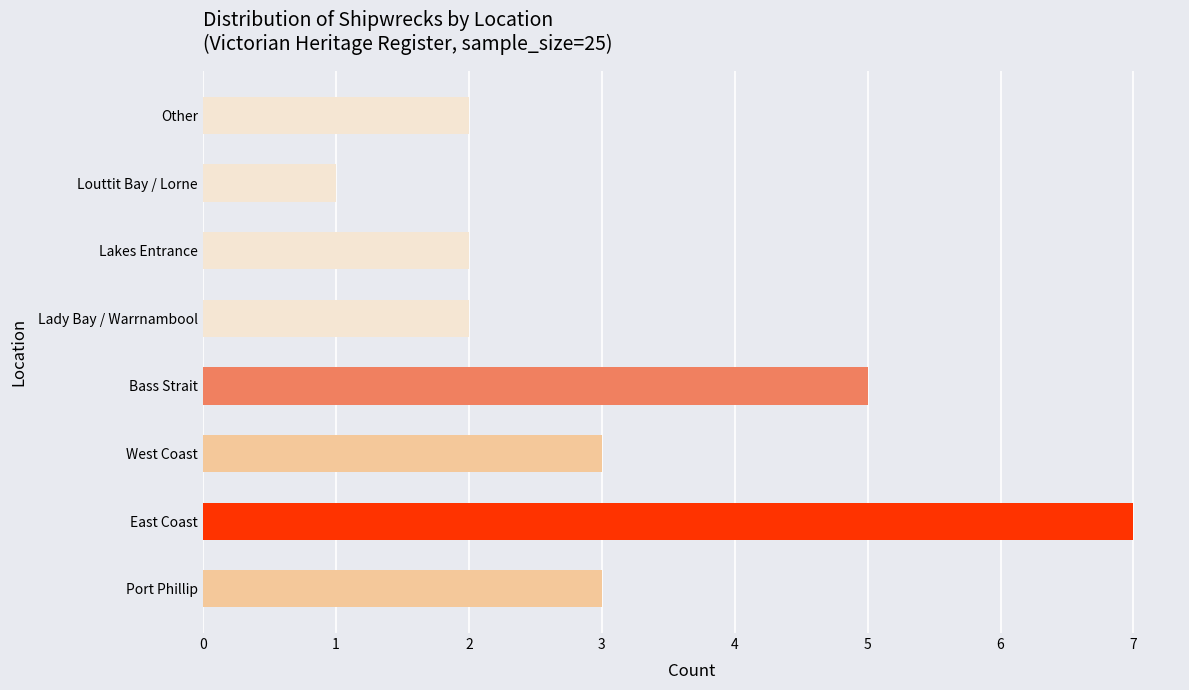

Reading bottom to top, extract all data points from this chart.

3	7	3	5	2	2	1	2